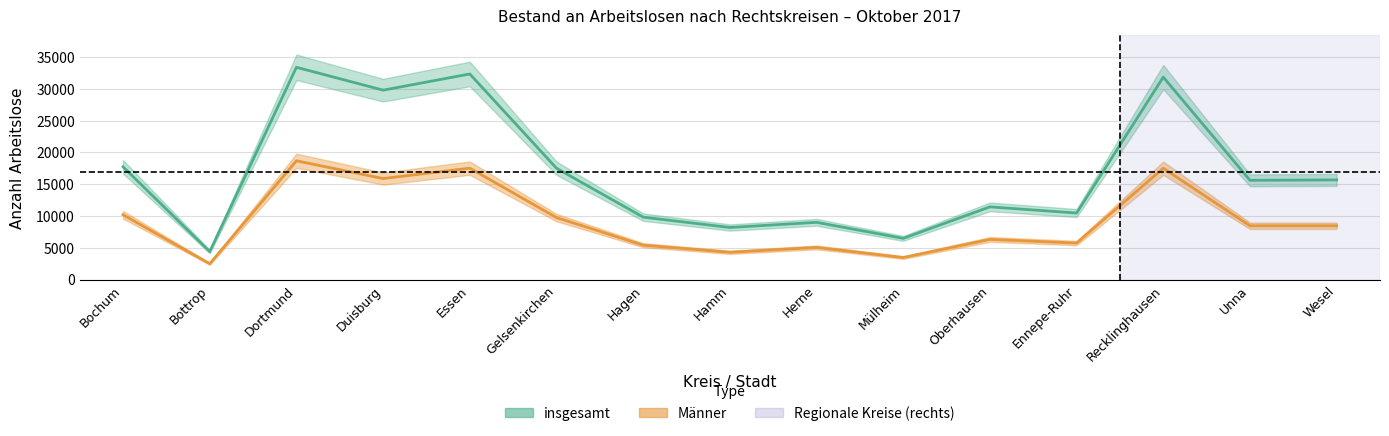

At which category does insgesamt reach its first local valley?

Bottrop